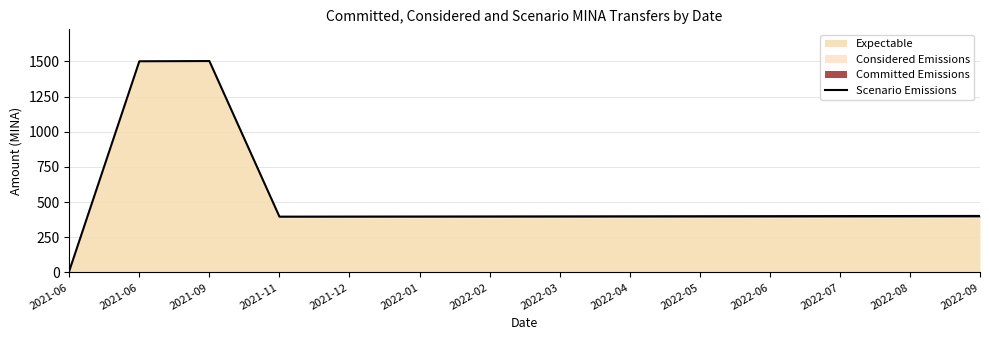

Reading right to left, list all the values displayed in this chart.

401.9	401.5	401.0	400.4	399.9	399.4	398.9	398.4	397.9	397.5	397.0	1503.0	1501.3	11.3